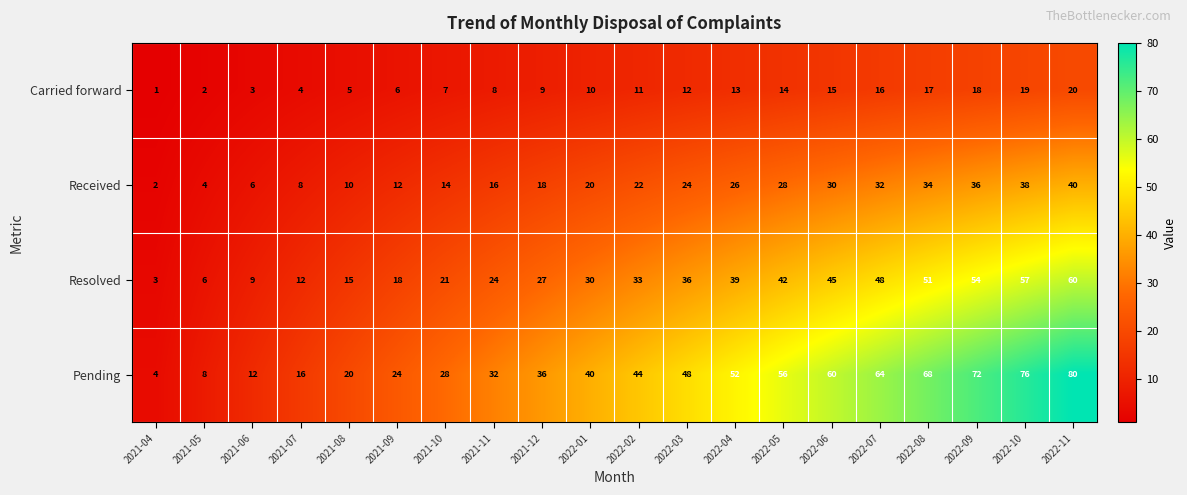

Rank the series at 2022-09 from highest to lowest value.

Pending, Resolved, Received, Carried forward